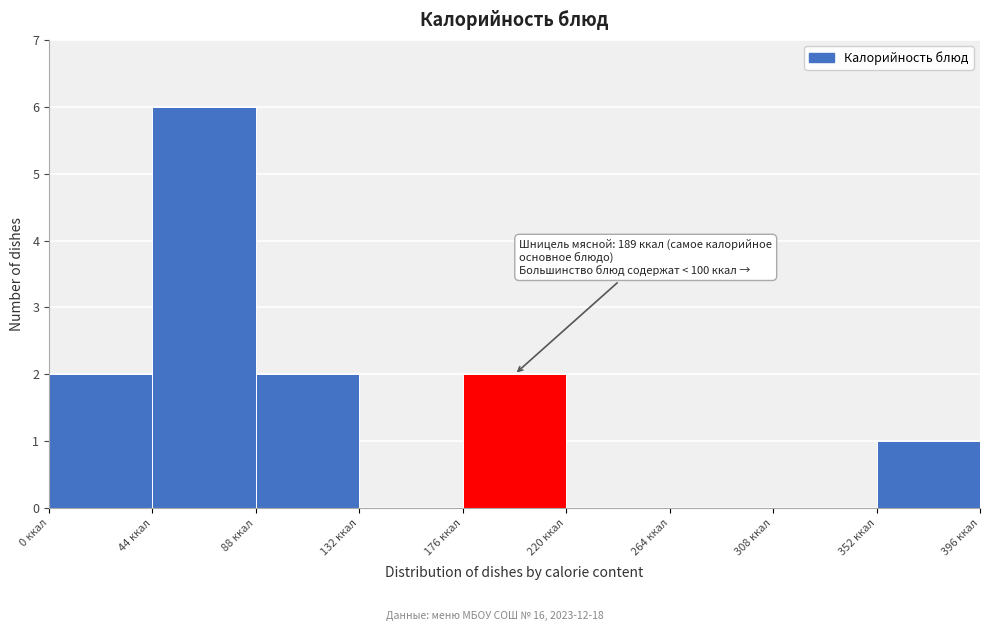

Over which range of the x-axis is the bar tallest?

44 to 88